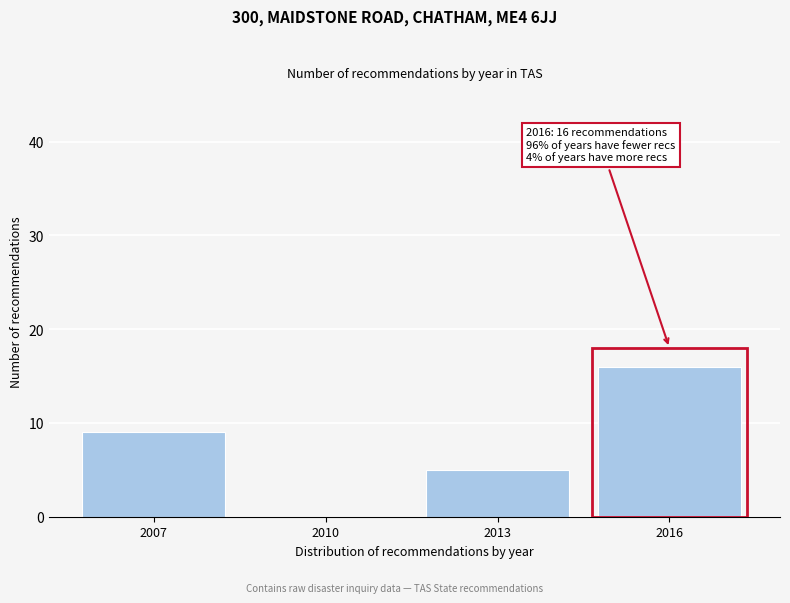

Reading left to right, transcribe all the data shown in this chart.

2007=9	2010=0	2013=5	2016=16